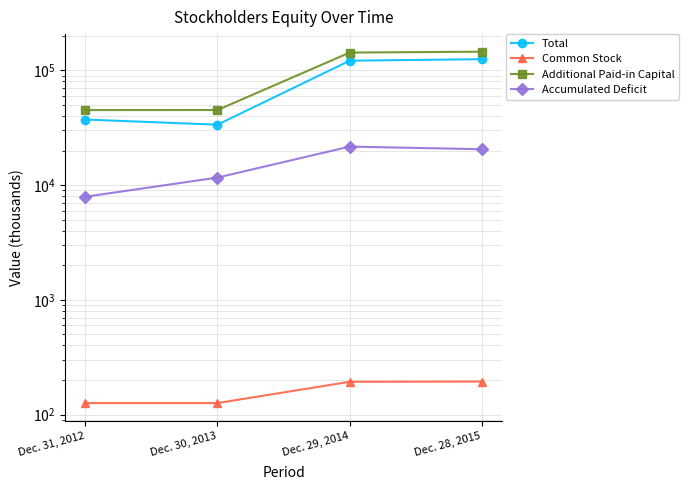

True or false: Accumulated Deficit and Additional Paid-in Capital cross at least once.

False